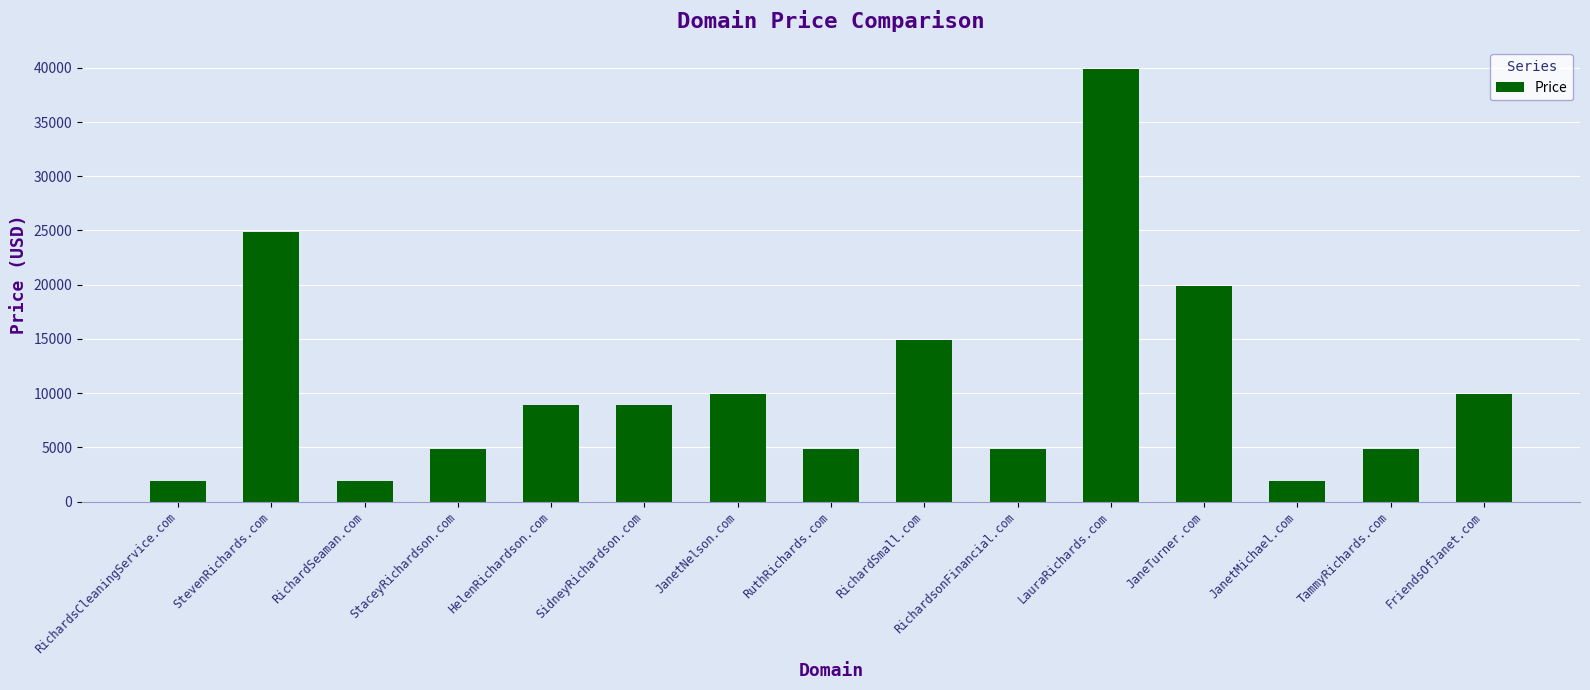

What is the maximum value shown in the chart?

39888